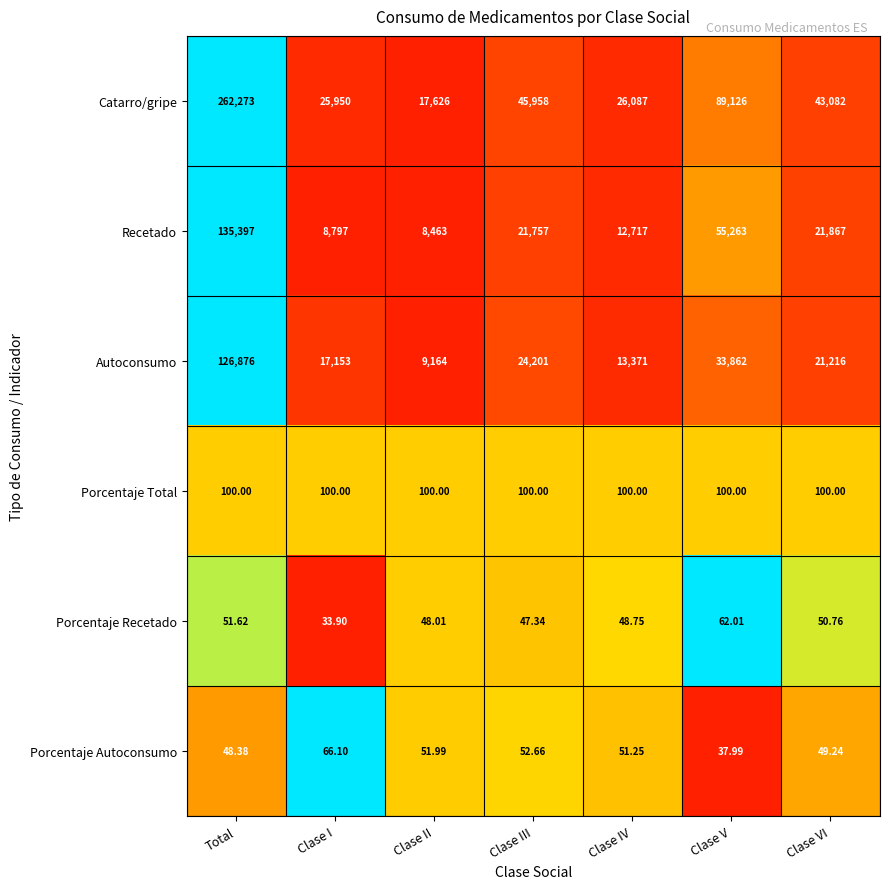

At which label does Autoconsumo reach its peak?

Total